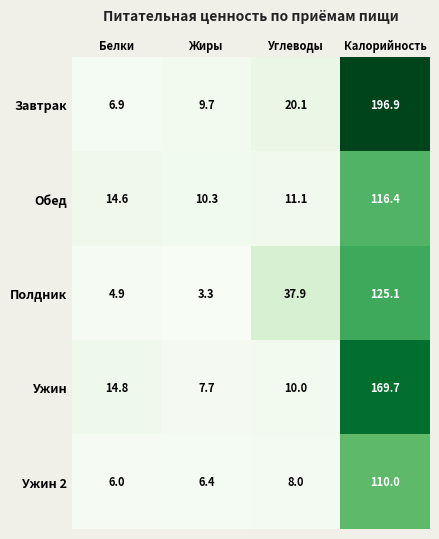

What is the sum of the Обед values at Углеводы and Белки?

25.7